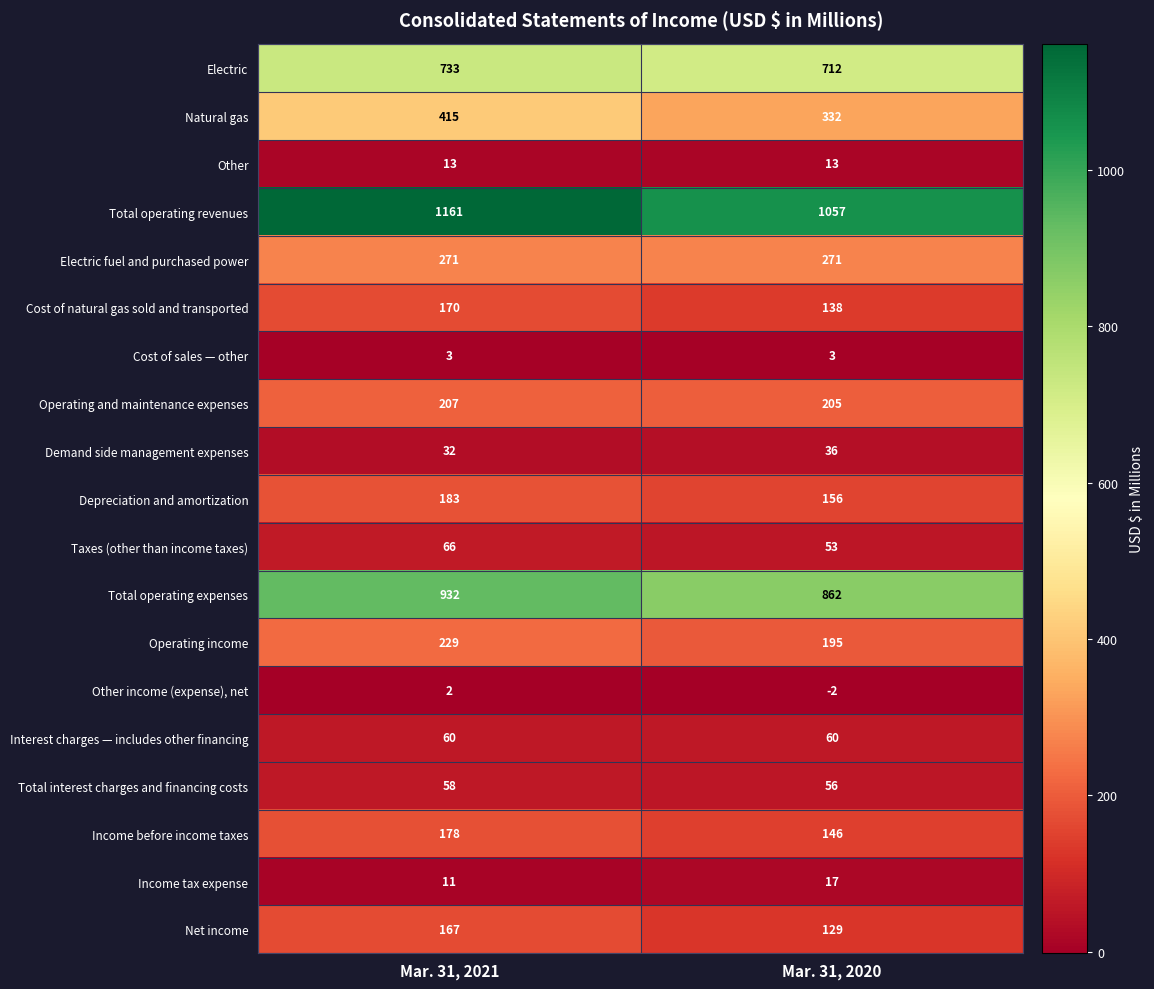

What is the total value across all series at Mar. 31, 2020?

4439